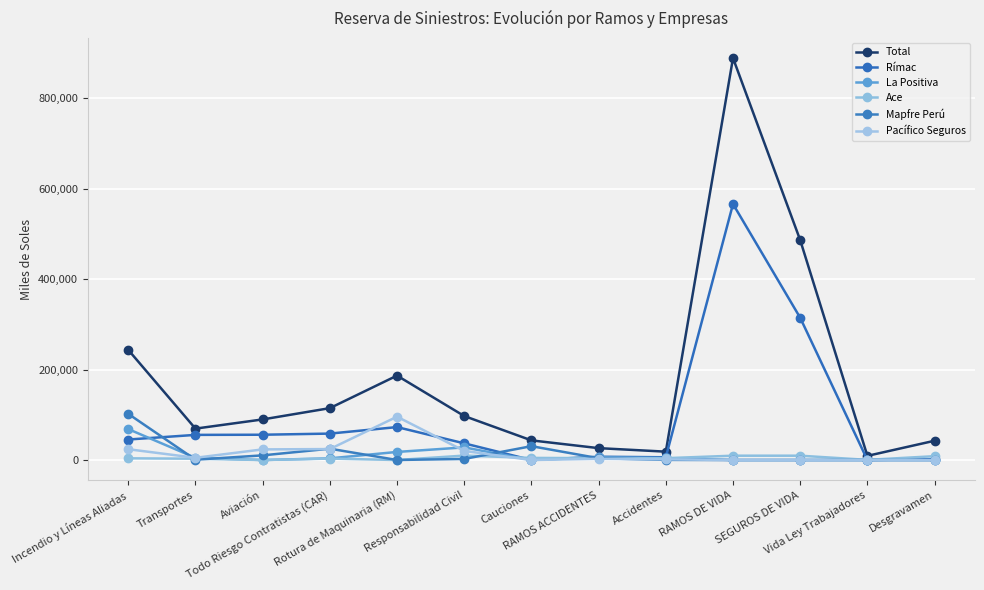

What is the spread (max minus min) of values at Cauciones?

43486.7